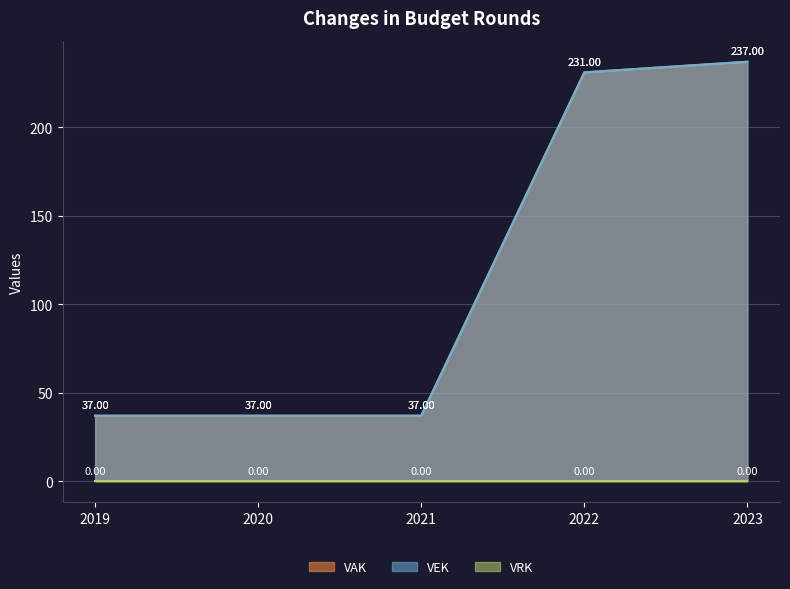

Which series has the widest spread of values?

VAK